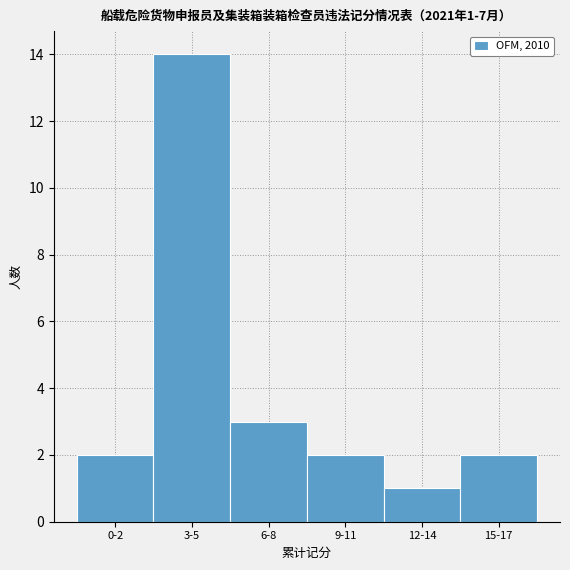

Reading left to right, list all the values displayed in this chart.

0-2=2	3-5=14	6-8=3	9-11=2	12-14=1	15-17=2